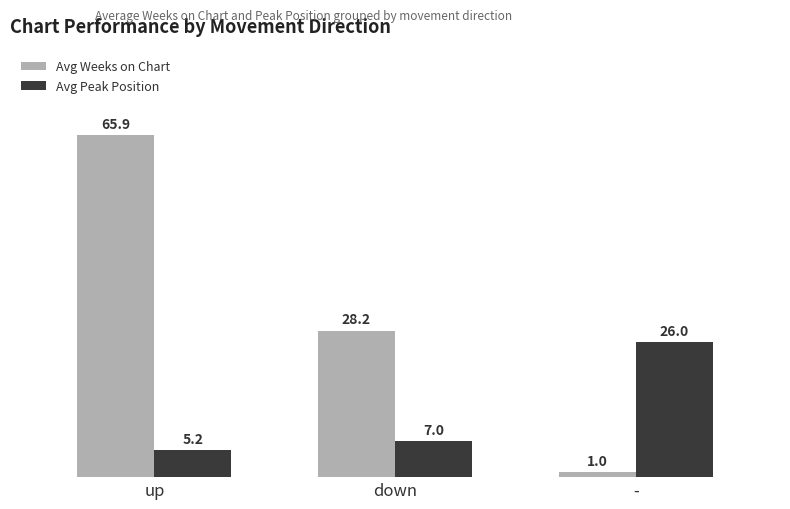

What is the difference between the maximum and minimum values in the Avg Weeks on Chart series?

64.9